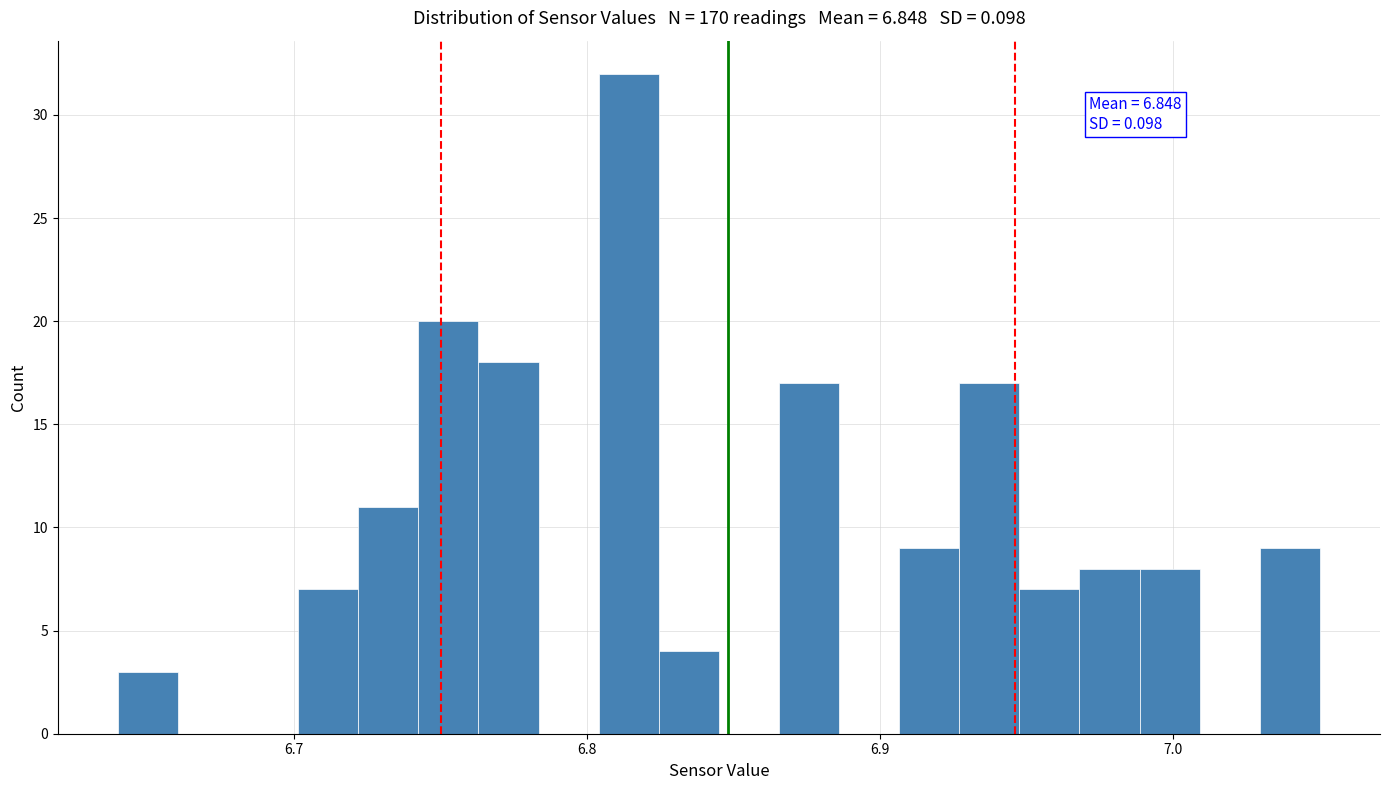

Read against the x-axis, roughly where is the centre of the tallest bar?

6.81